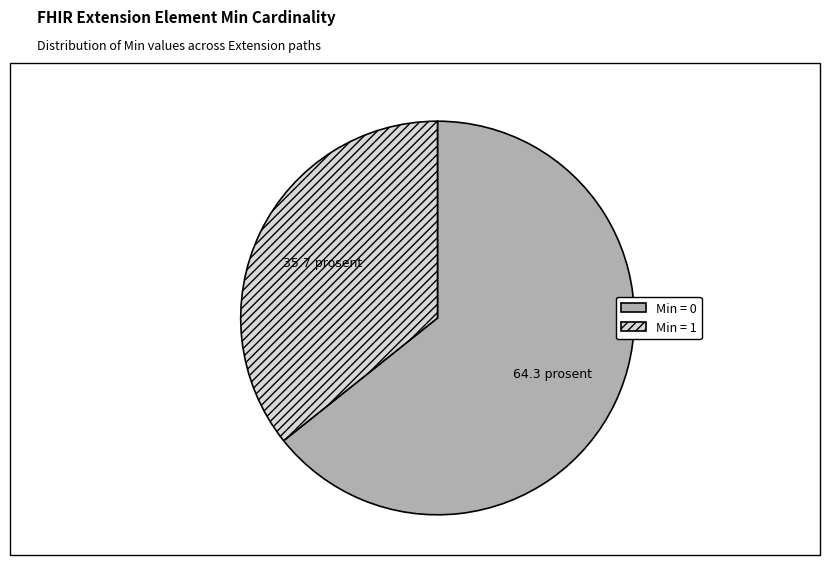

What is the largest slice in the pie chart?

Min = 0